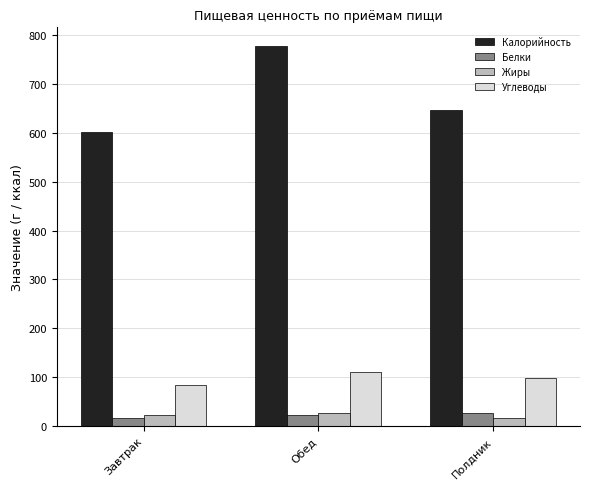

How many values in the Углеводы series exceed 98?

2